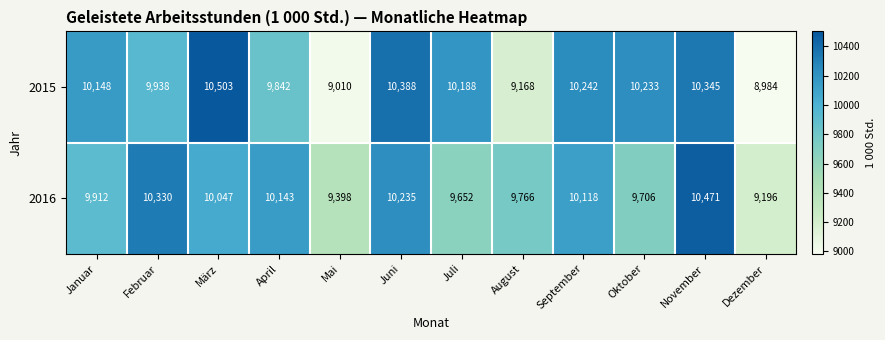

What is the sum of all 2015 values?

118989